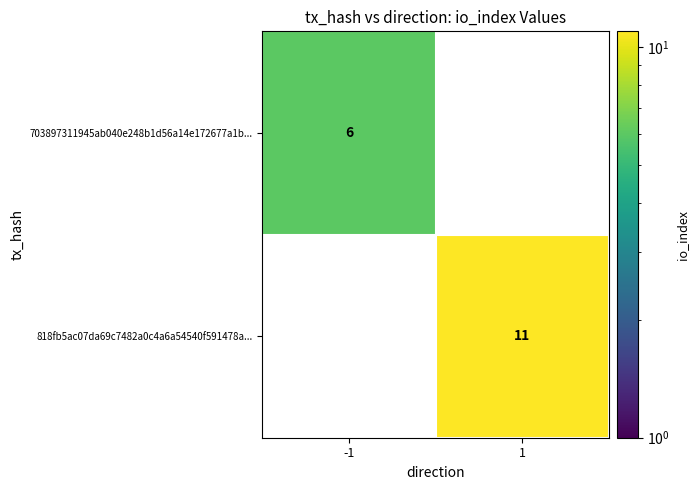

True or false: 703897311945ab040e248b1d56a14e172677a1b... has a value of 6 at -1.

True